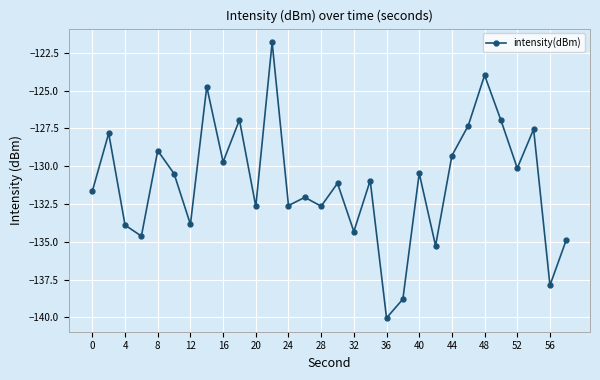

What is the greatest value displayed?

-121.8